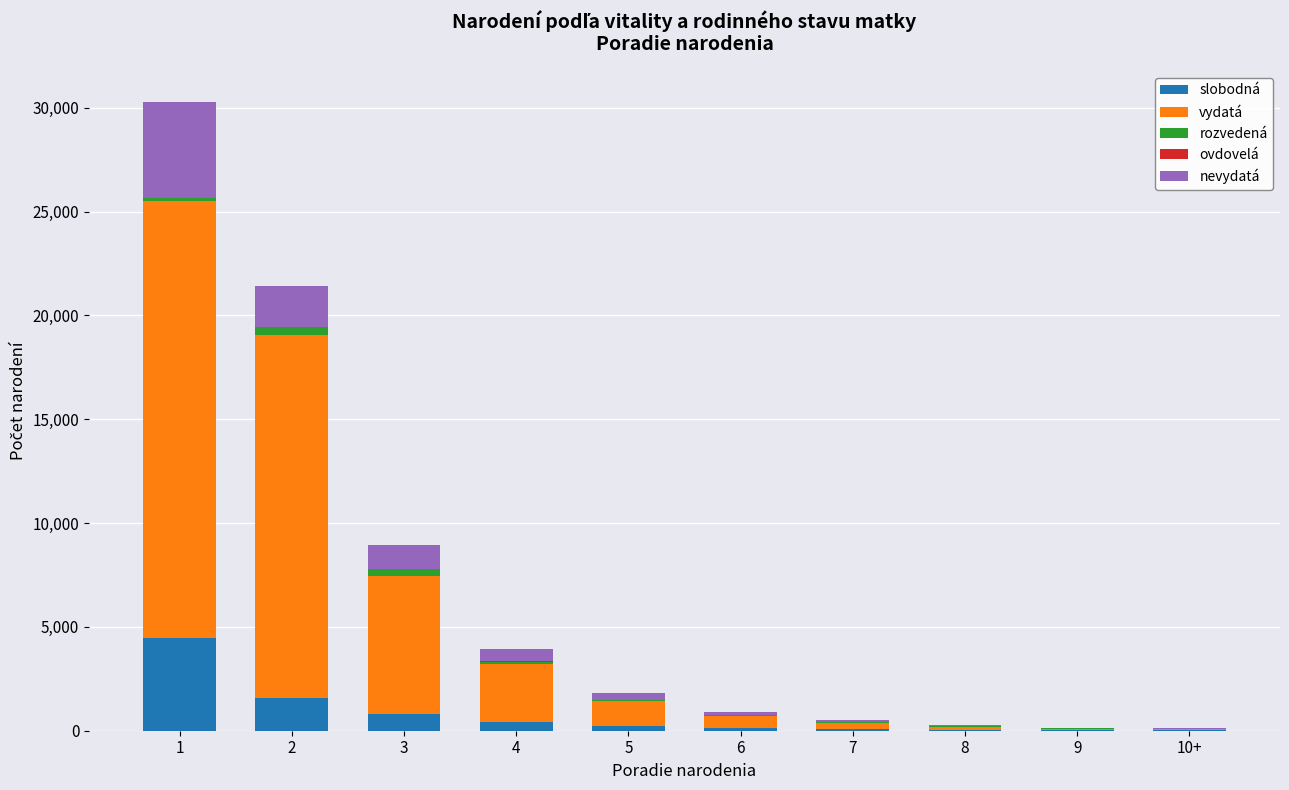

Are the bars grouped side by side (vs. stacked)?

No